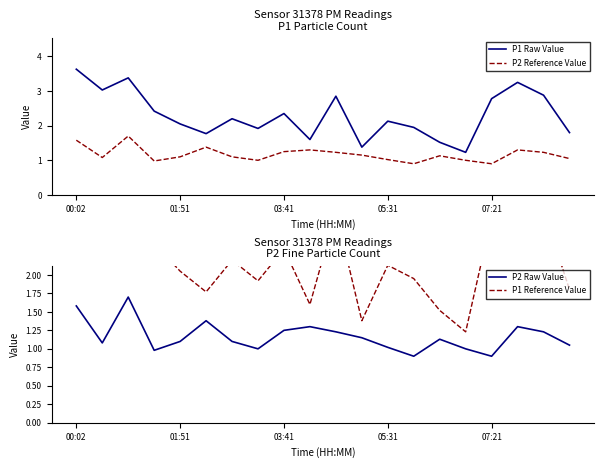

True or false: P2 Reference Value and P1 Raw Value intersect in this chart.

False